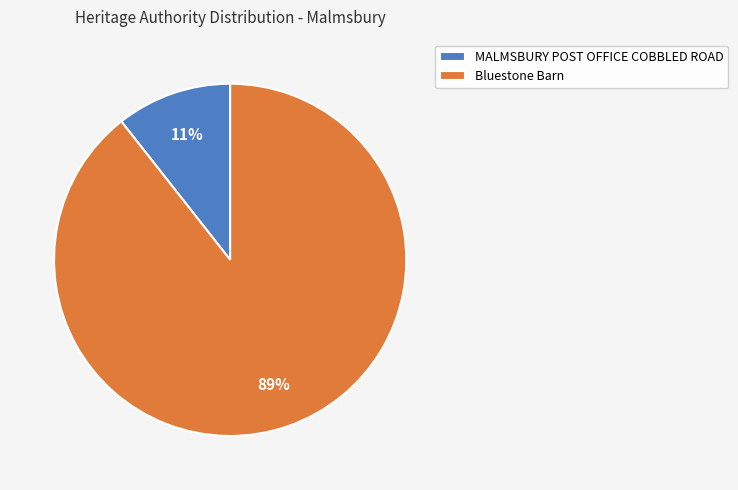

Between Bluestone Barn and MALMSBURY POST OFFICE COBBLED ROAD, which is larger?

Bluestone Barn